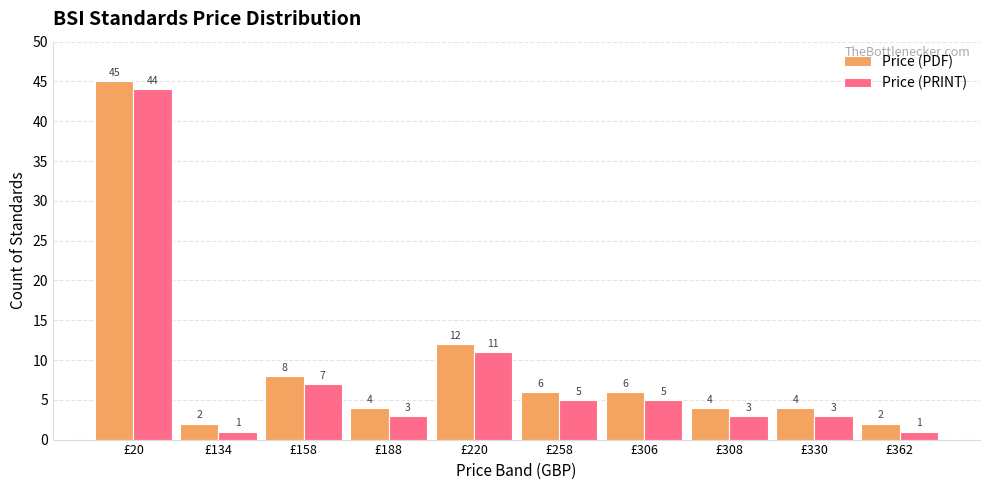

What is the sum of all Price (PDF) values?

93